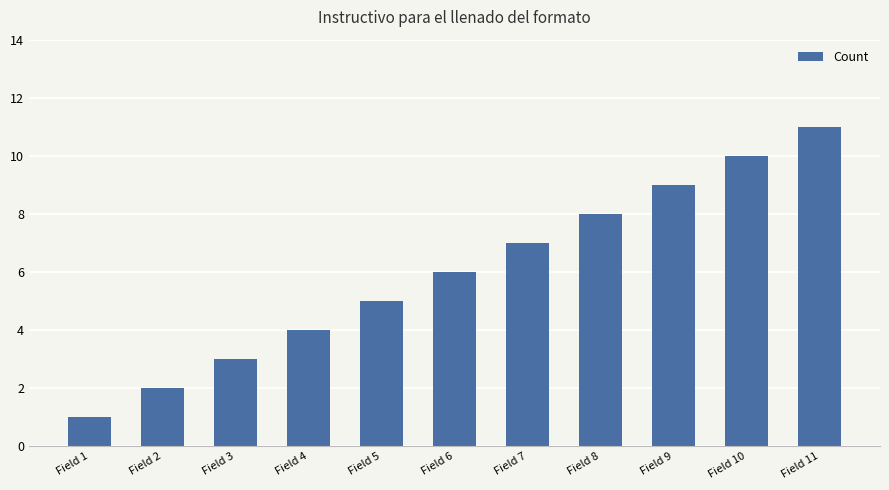

Rank the categories by value from lowest to highest.

Field 1, Field 2, Field 3, Field 4, Field 5, Field 6, Field 7, Field 8, Field 9, Field 10, Field 11